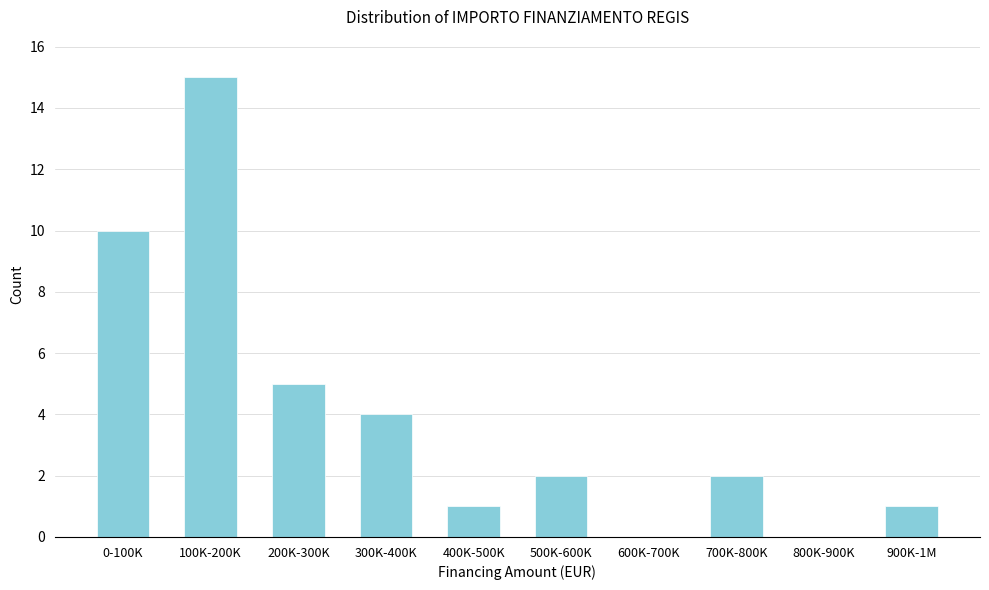

Reading left to right, extract all data points from this chart.

0-100K=10	100K-200K=15	200K-300K=5	300K-400K=4	400K-500K=1	500K-600K=2	600K-700K=0	700K-800K=2	800K-900K=0	900K-1M=1